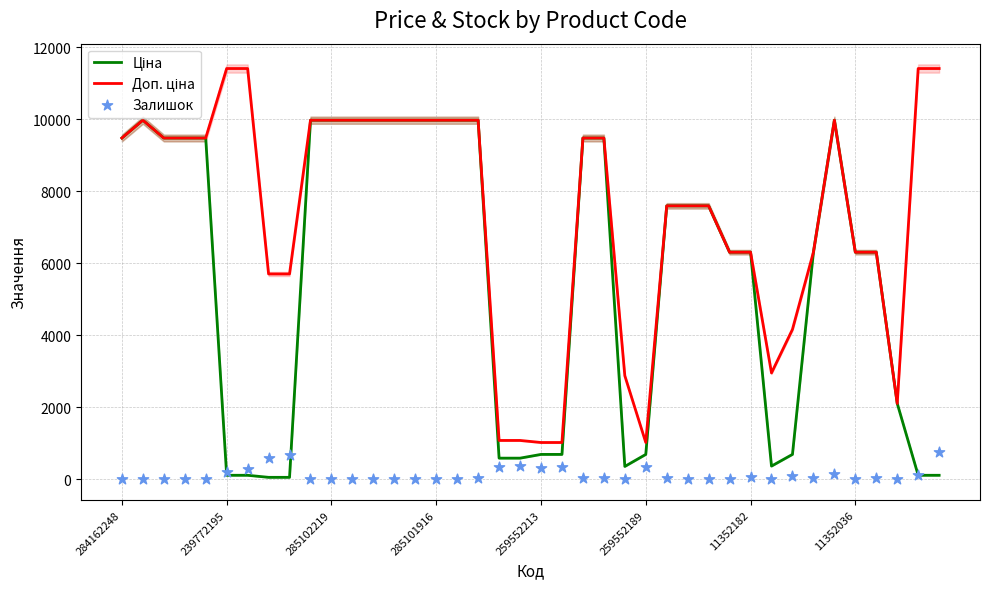

What are all the series names shown in the legend?

Ціна, Доп. ціна, Залишок